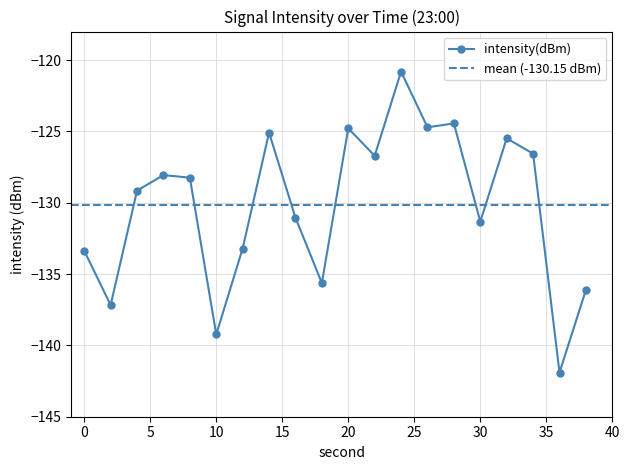

List the labels in order of value, smallest first.

36, 10, 2, 38, 18, 0, 12, 30, 16, 4, 8, 6, 22, 34, 32, 14, 20, 26, 28, 24